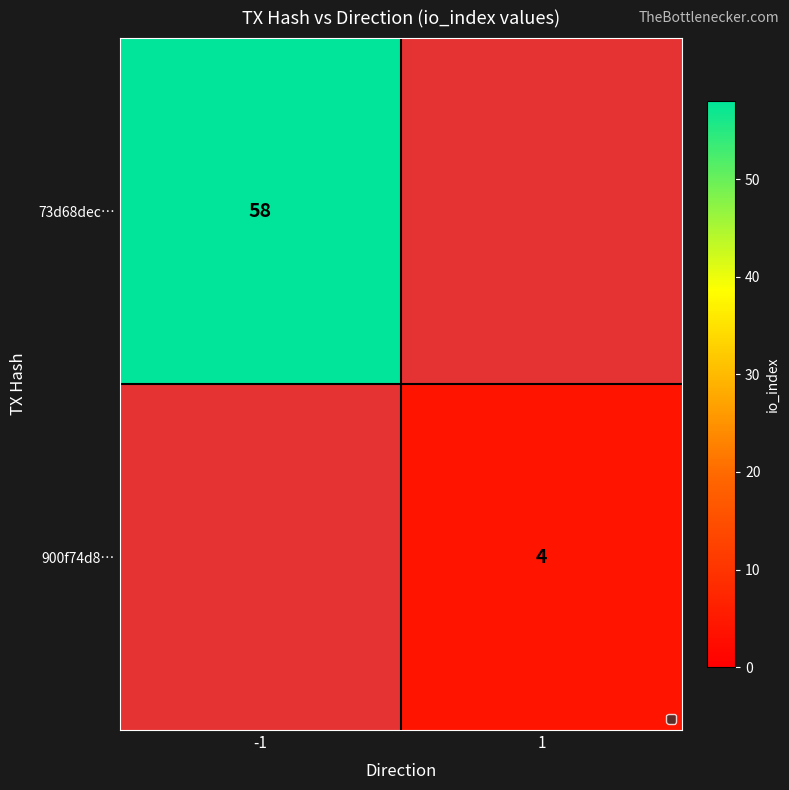

Is it true that 73d68dec… equals 58 at -1?

True